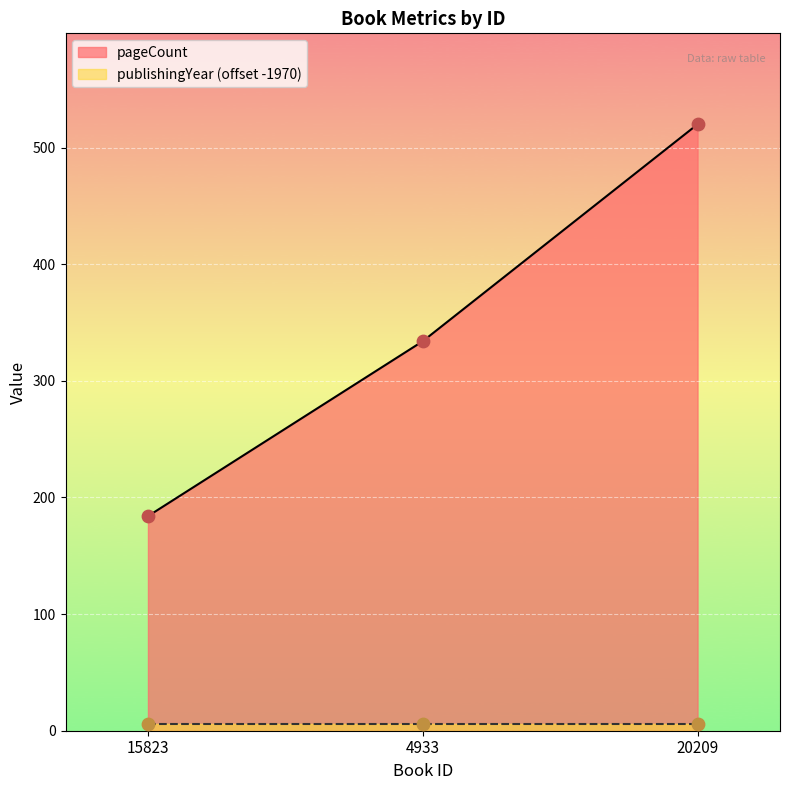

What is the change in value from 15823 to 4933?

+150